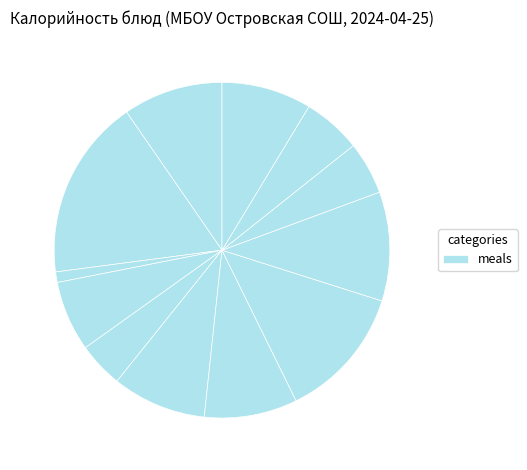

Rank the categories by value from highest to lowest.

Каша гречневая отварная, Котлеты домашние, Каша пшеничная рассыпчатая, Птица тушеная в соусе, Винегрет овощной, Борщ с капустой и картофелем, Компот из сухофруктов, Хлеб пшеничный (завтрак), Хлеб ржаной, Хлеб пшеничный (обед), Салат из белокачанной капусты, Чай с сахаром